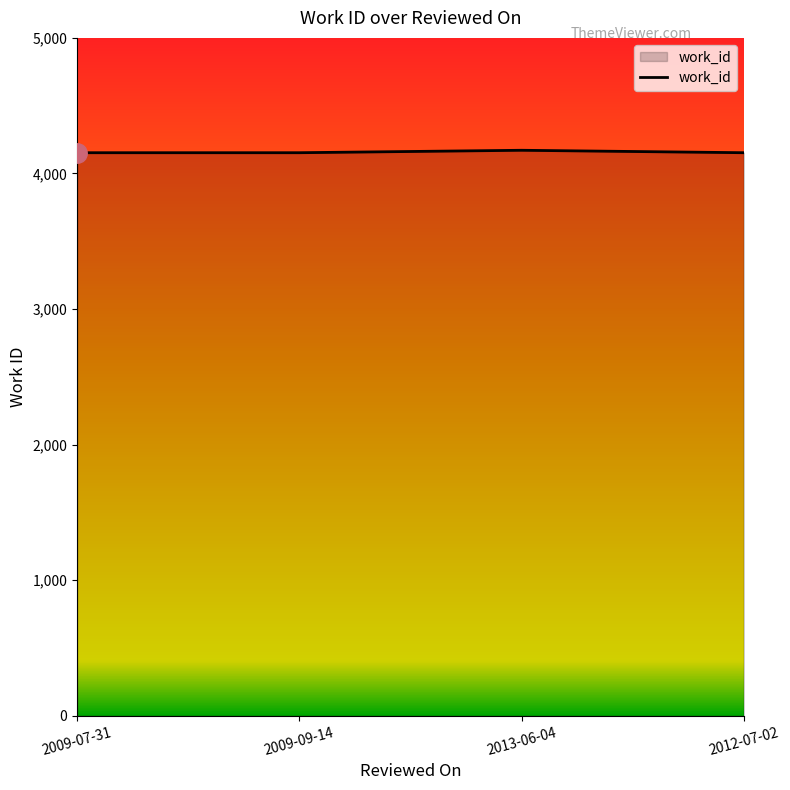

Is it true that the value at 2012-07-02 is 4153?

True